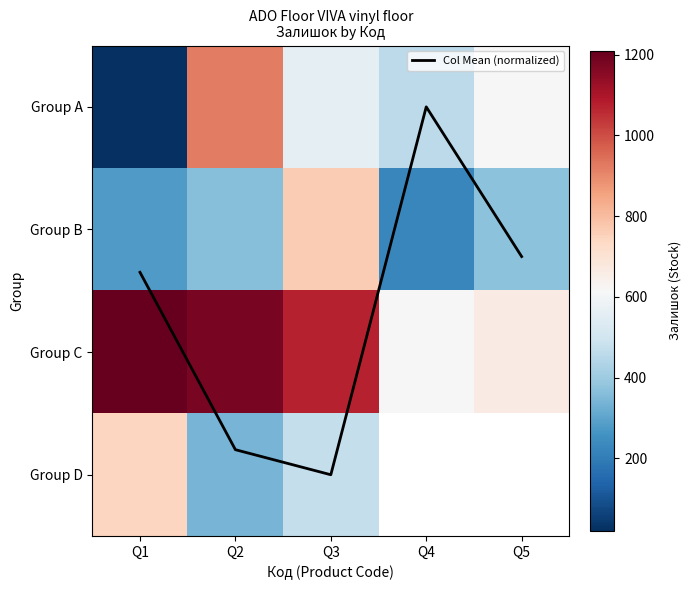

What is the difference between the highest and lowest values at Q1?

1208.7